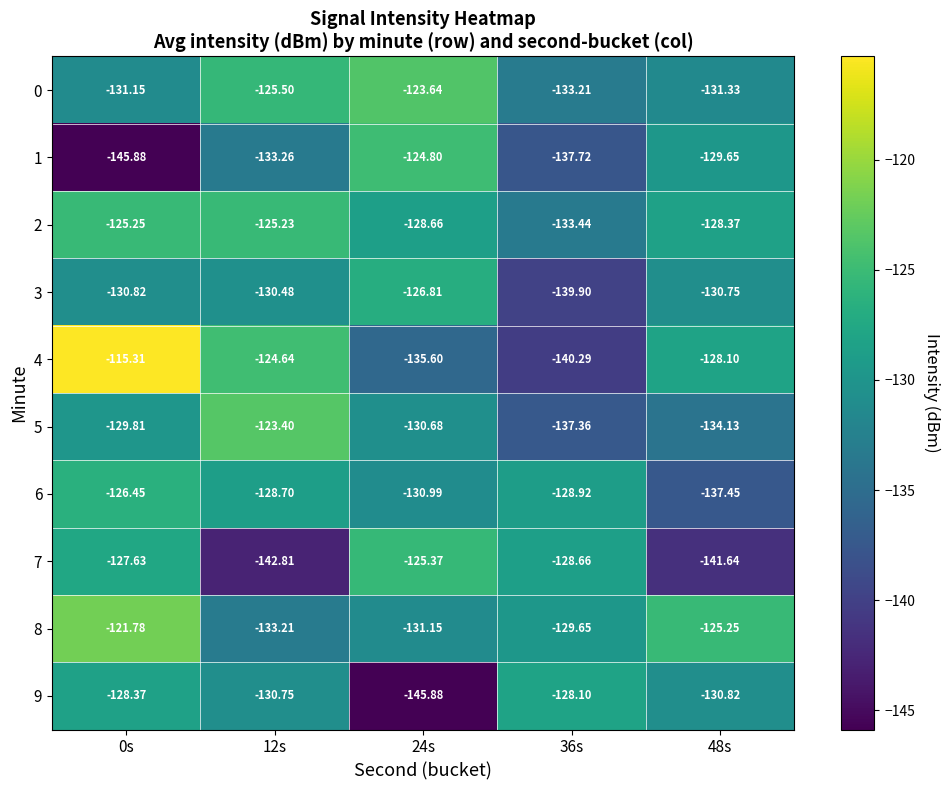

Is the value of 6 at 24s greater than the value of 2 at 12s?

No